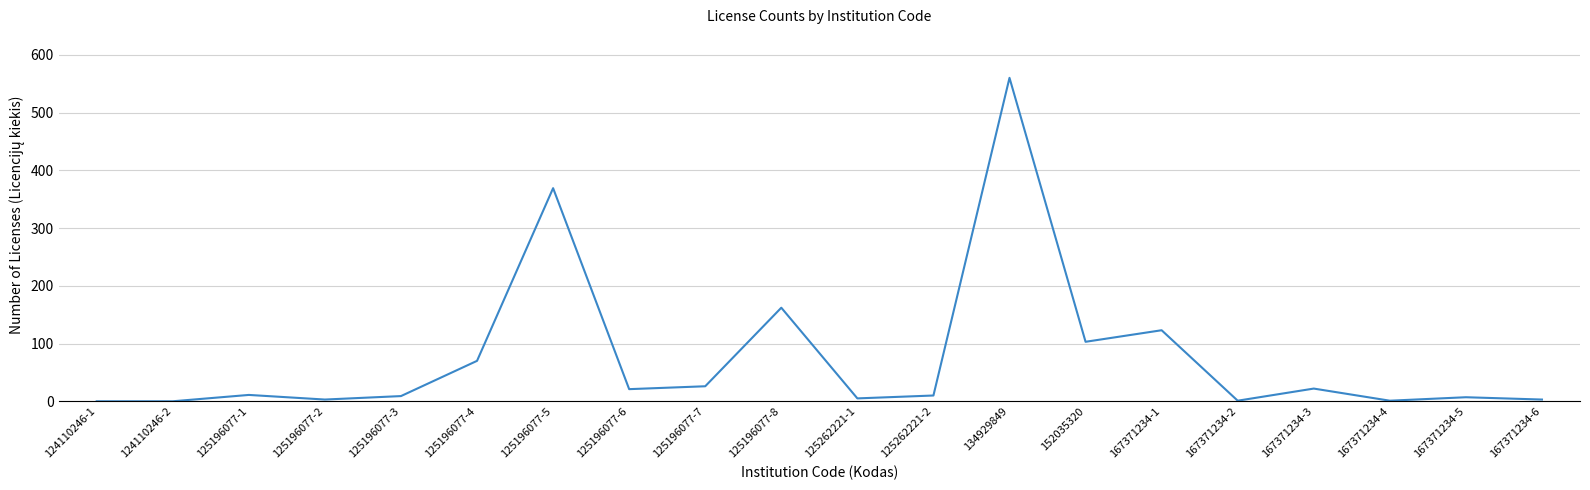

What is the greatest value displayed?

560